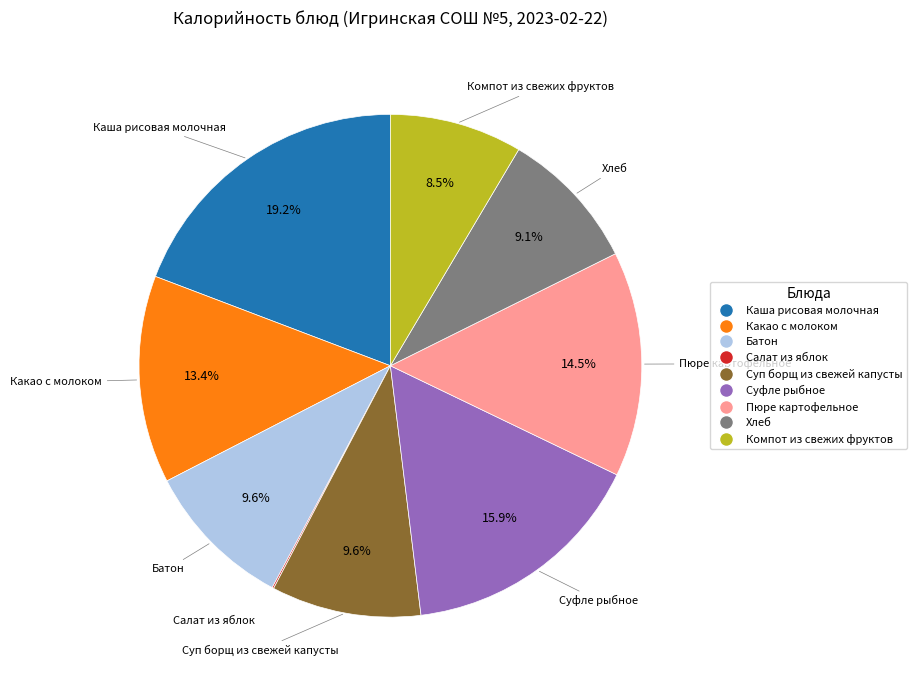

To the nearest percent, what is the difference between the largest and smallest slice percentages?

19%